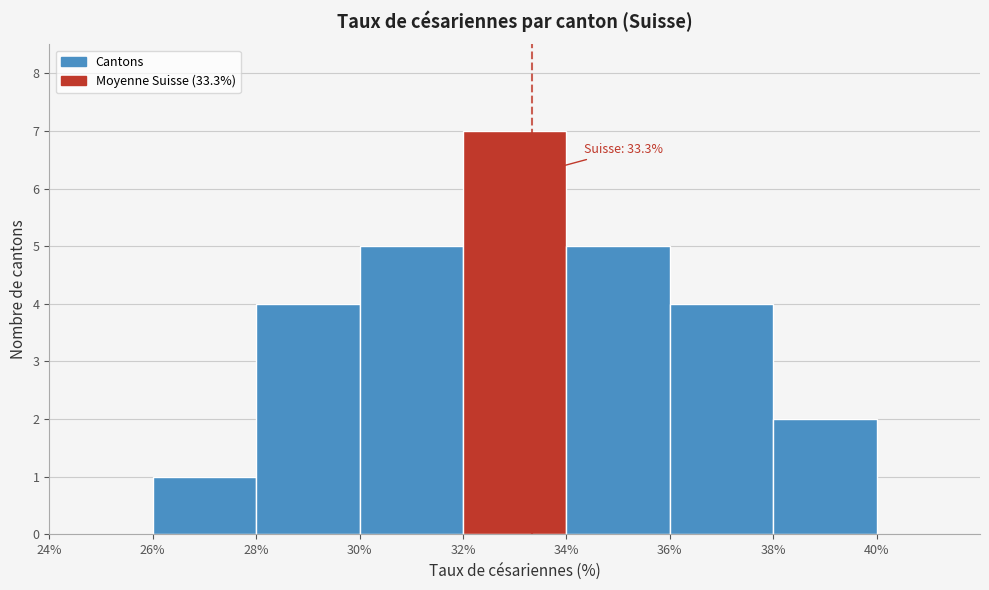

Which range on the x-axis has the tallest bar?

32% to 34%